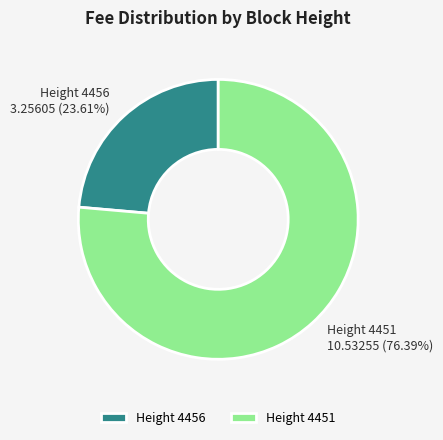

What is the largest slice in the pie chart?

Height 4451